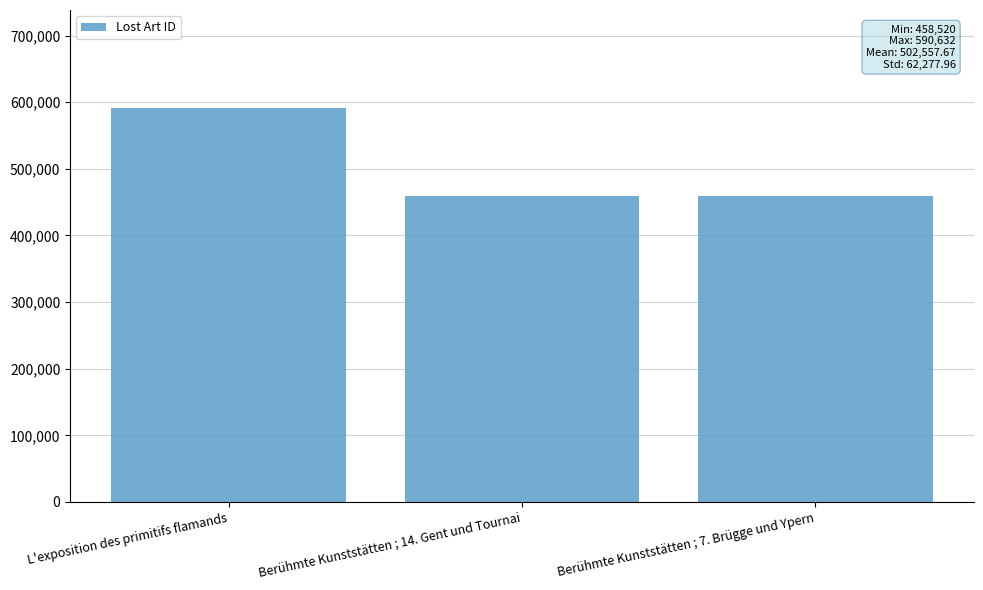

True or false: the data shows 590632 at L'exposition des primitifs flamands.

True